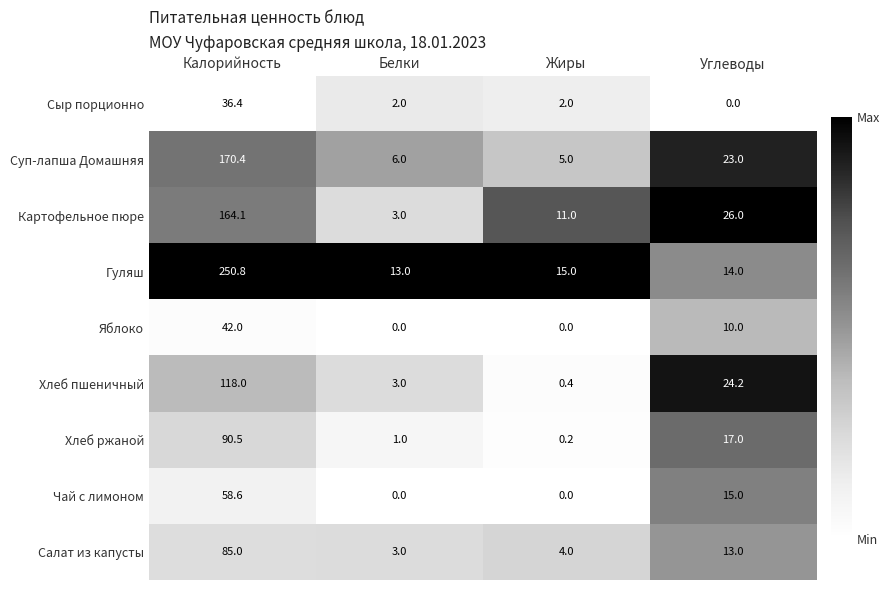

The Гуляш series shows 86.5 at Калорийность. True or false?

False